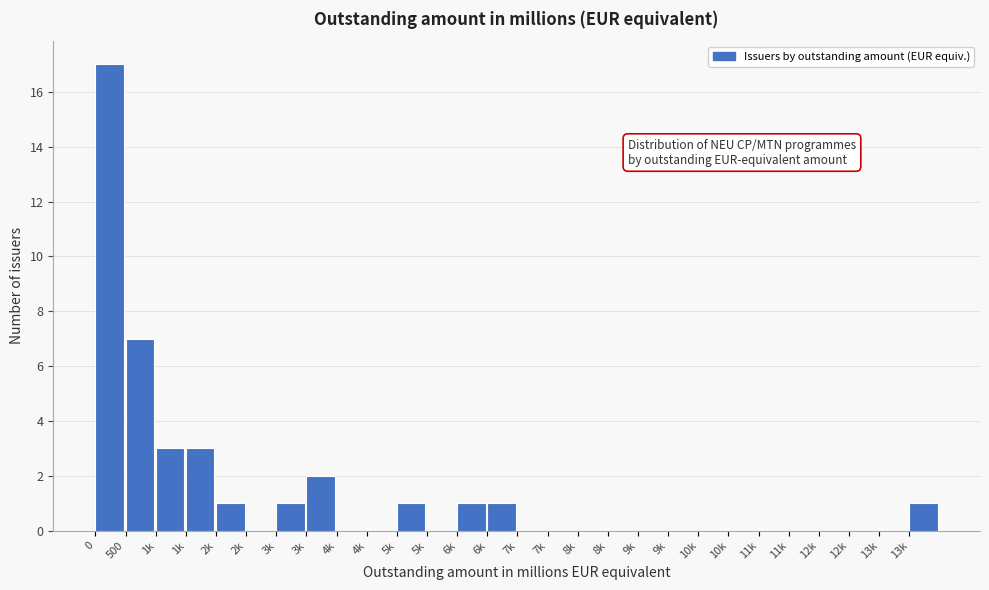

Are the bars horizontal?

No